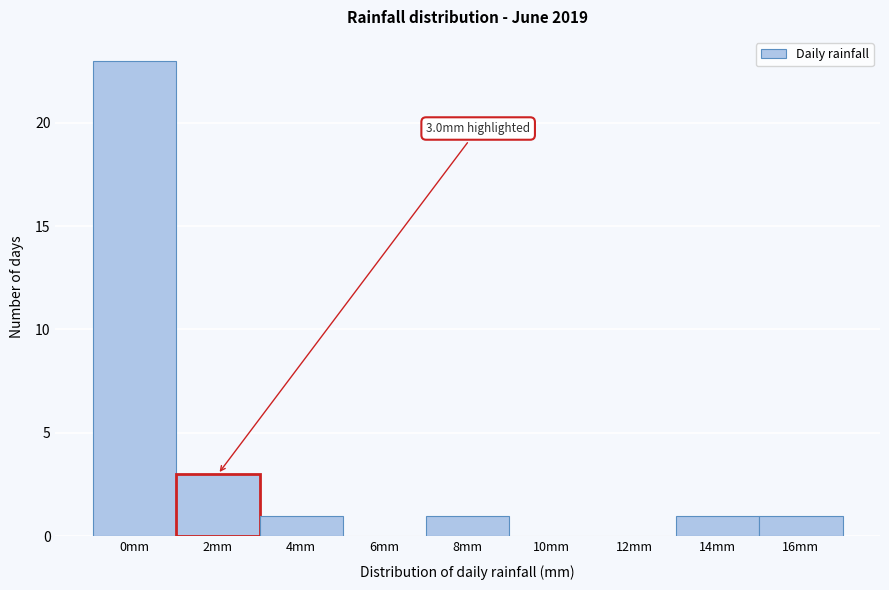

Reading left to right, extract all data points from this chart.

0mm=23	2mm=3	4mm=1	6mm=0	8mm=1	10mm=0	12mm=0	14mm=1	16mm=1